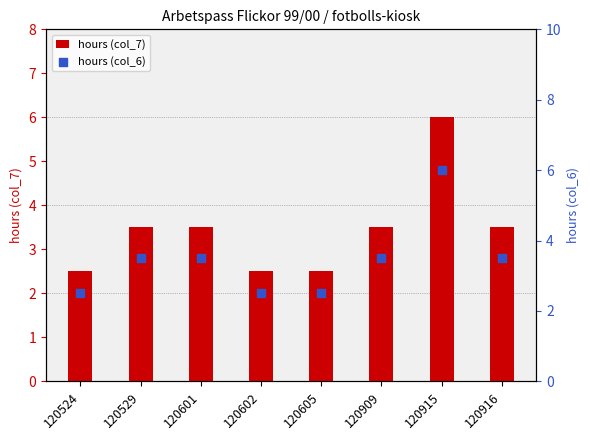

Which series reaches the maximum Y coordinate?

hours (col_7)